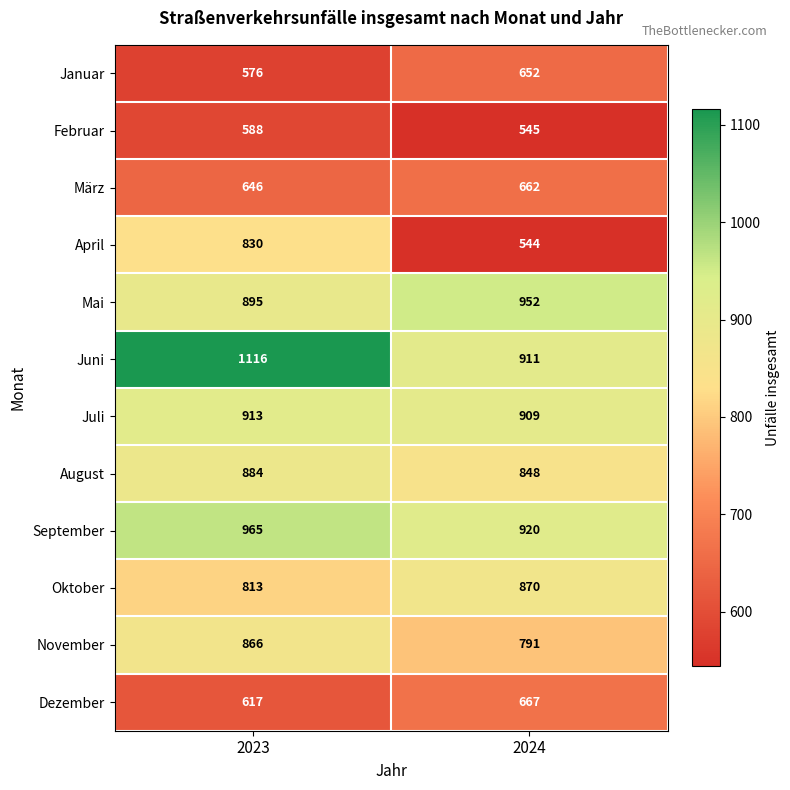

The value of Oktober at 2024 is 870. True or false?

True